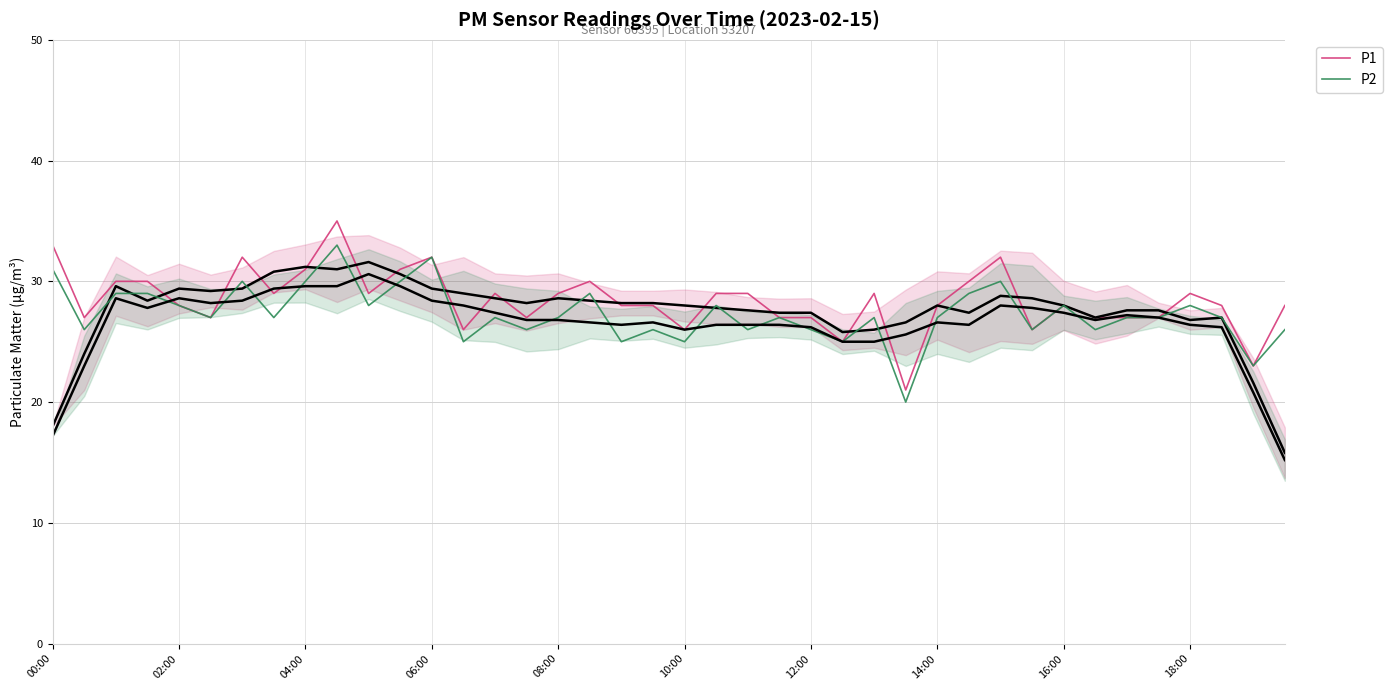

What is the minimum value for P2?

20